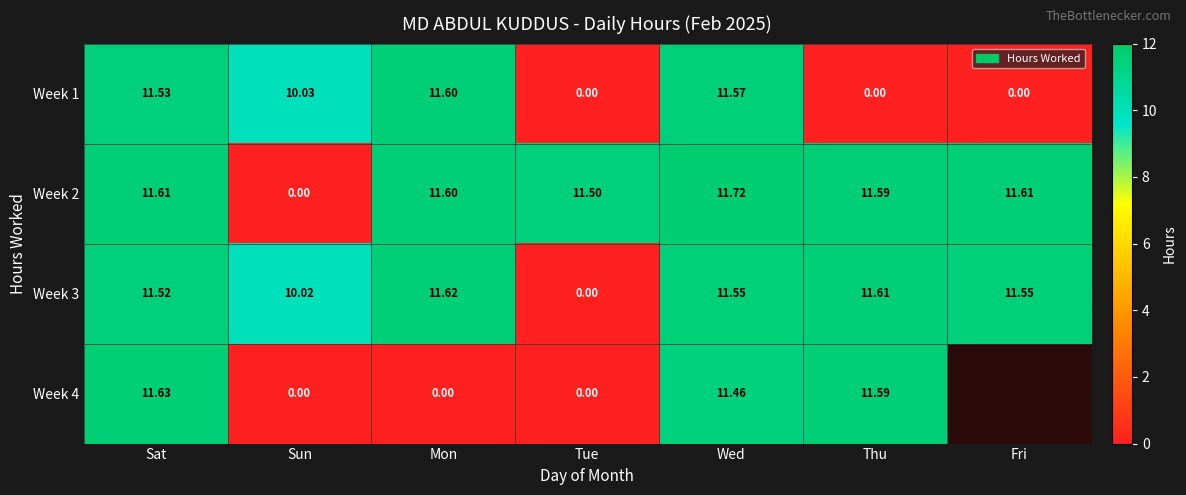

What is the difference between the second highest and minimum values in the Week 3 series?

11.6